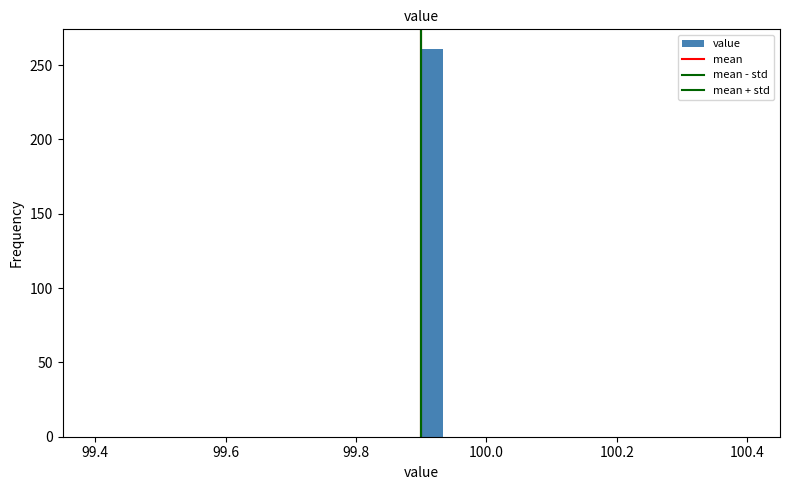

Read against the x-axis, roughly where is the centre of the tallest bar?

99.92